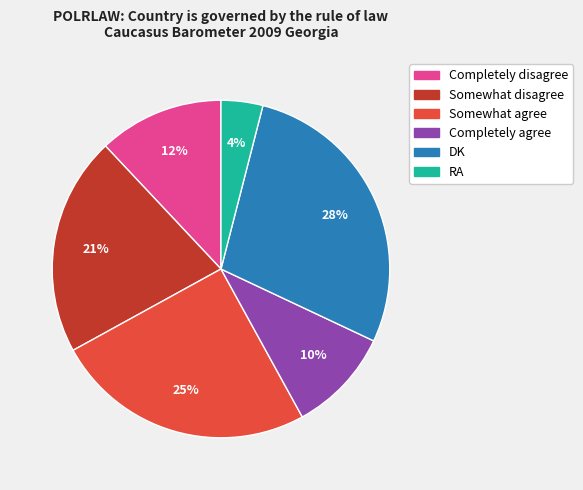

Rank the categories by value from lowest to highest.

RA, Completely agree, Completely disagree, Somewhat disagree, Somewhat agree, DK